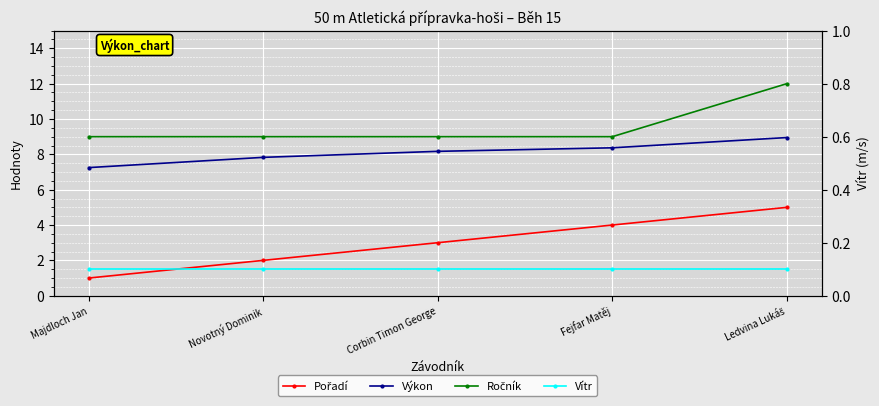

Reading left to right, what are all the values shown in this chart?

Pořadí: 1.0	2.0	3.0	4.0	5.0
Výkon: 7.2	7.8	8.2	8.4	8.9
Ročník: 9.0	9.0	9.0	9.0	12.0
Vítr: 0.1	0.1	0.1	0.1	0.1